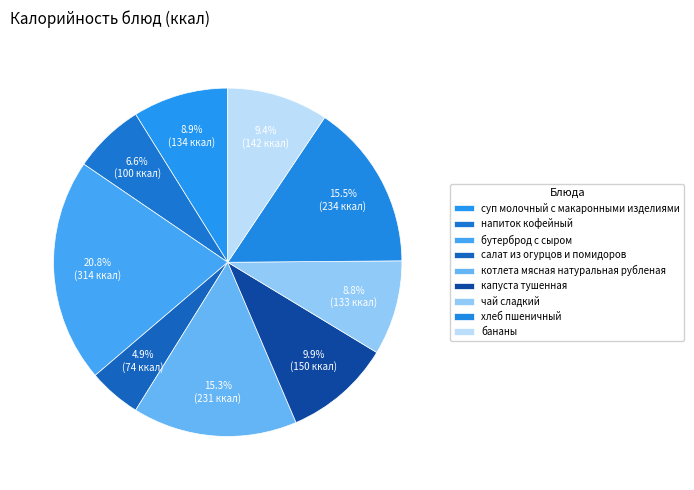

To the nearest percent, what is the difference between the largest and smallest slice percentages?

16%